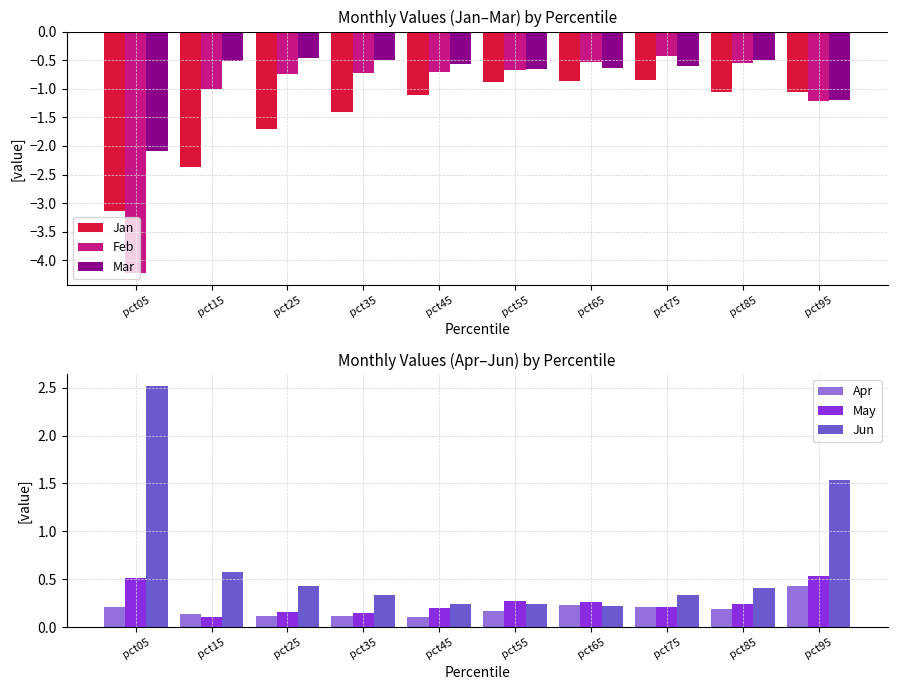

Does the chart contain any negative values?

Yes